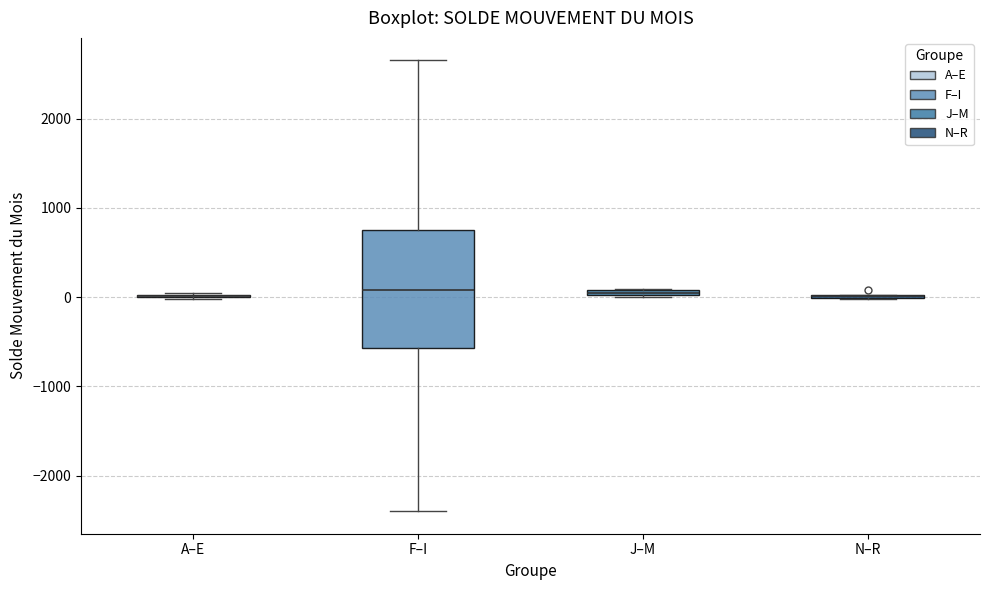

Where is the upper edge of the box for J–M on the y-axis? The values are not printed on the chart, so give them approximately, as read against the axis.

100